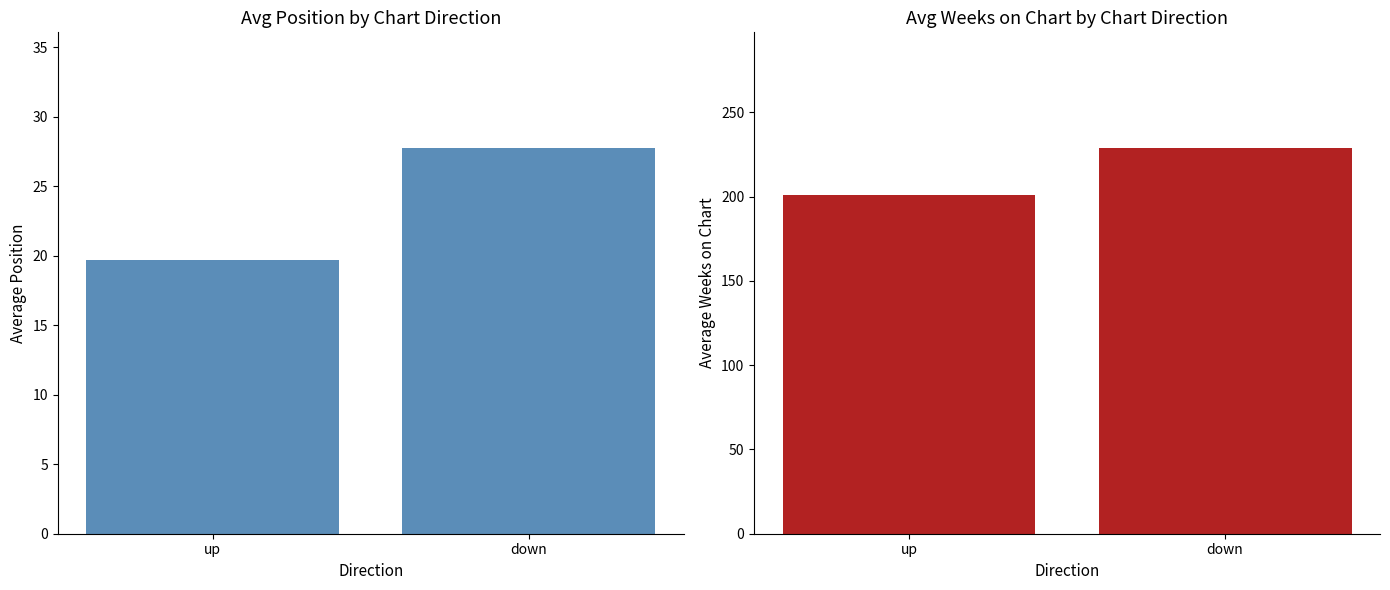

Rank the series by their average value, from lowest to highest.

Avg Position, Avg Weeks on Chart